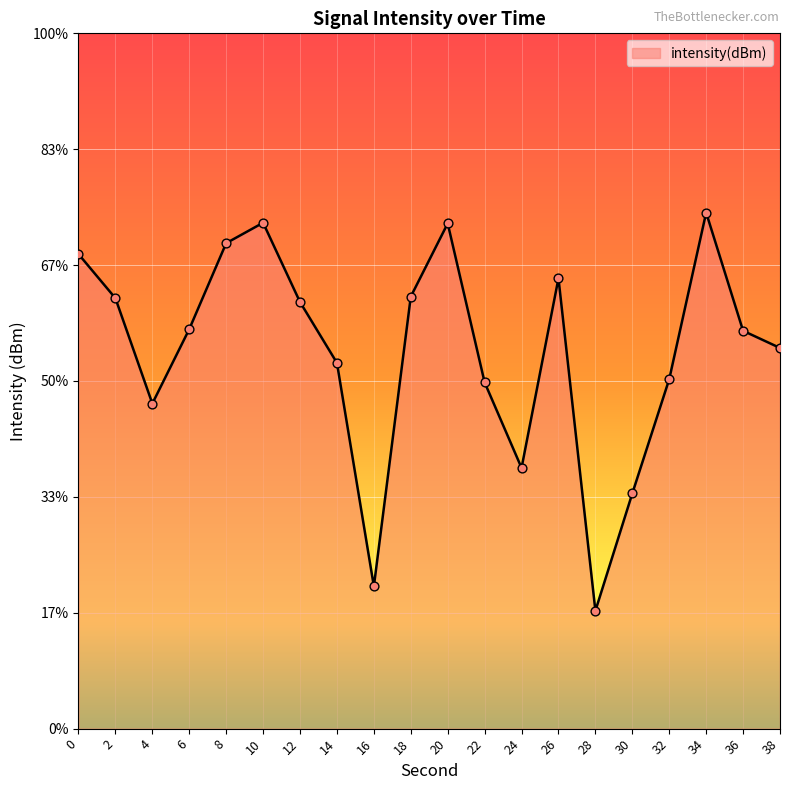

Between 14 and 30, which is larger?

14